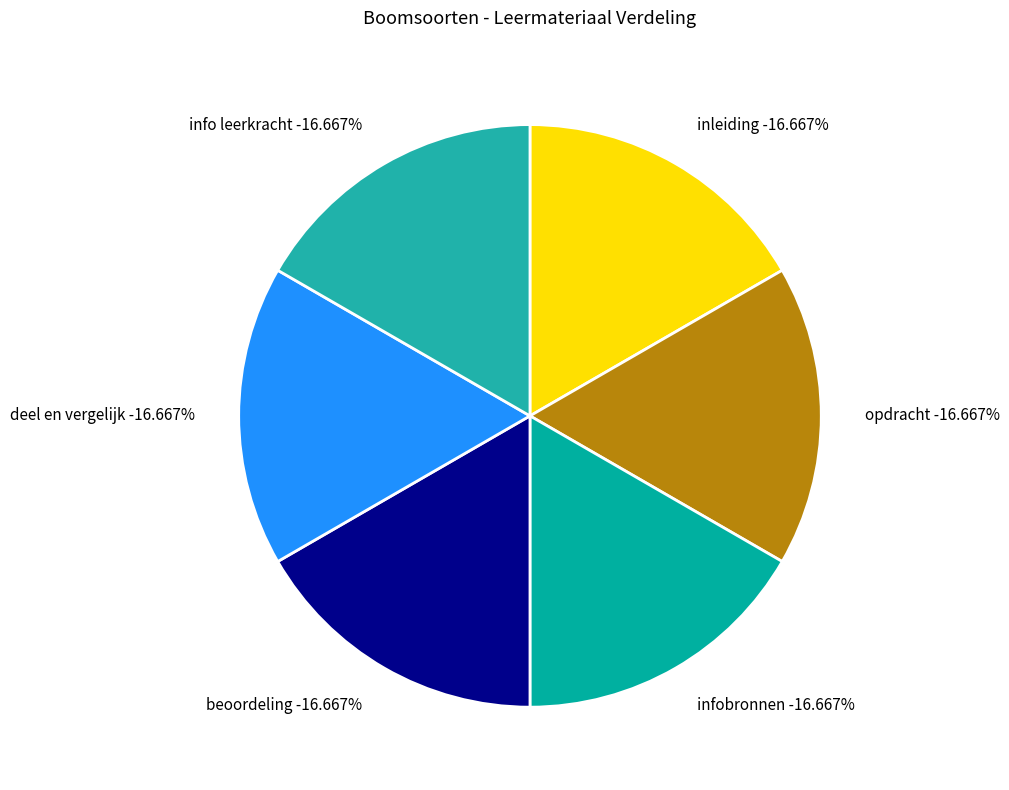

Between opdracht and inleiding, which is larger?

opdracht